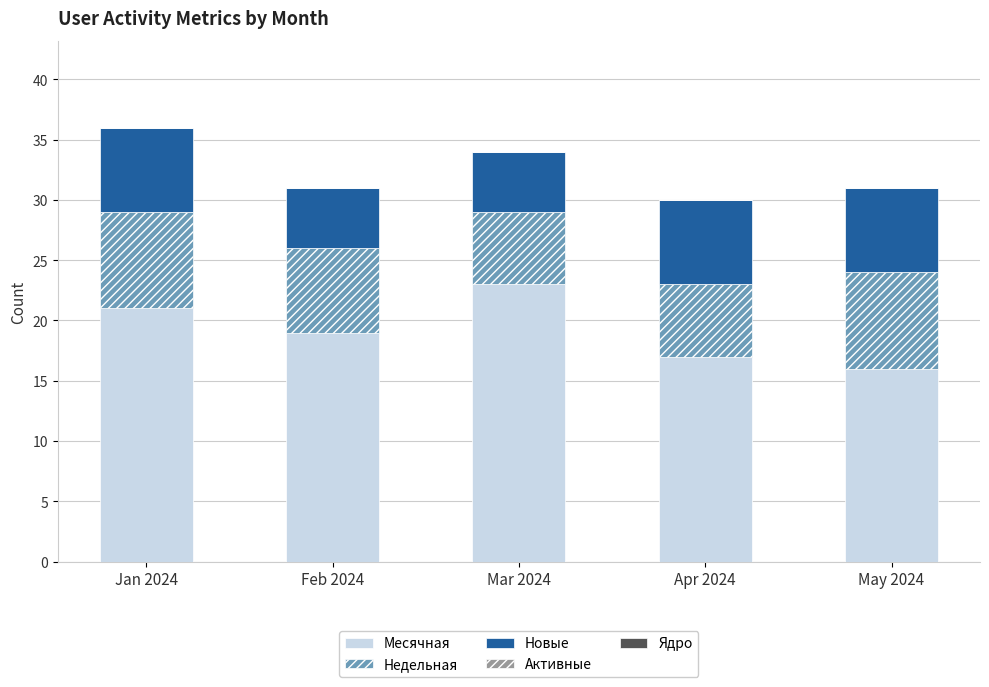

What value does the Месячная series have at Jan 2024?

21